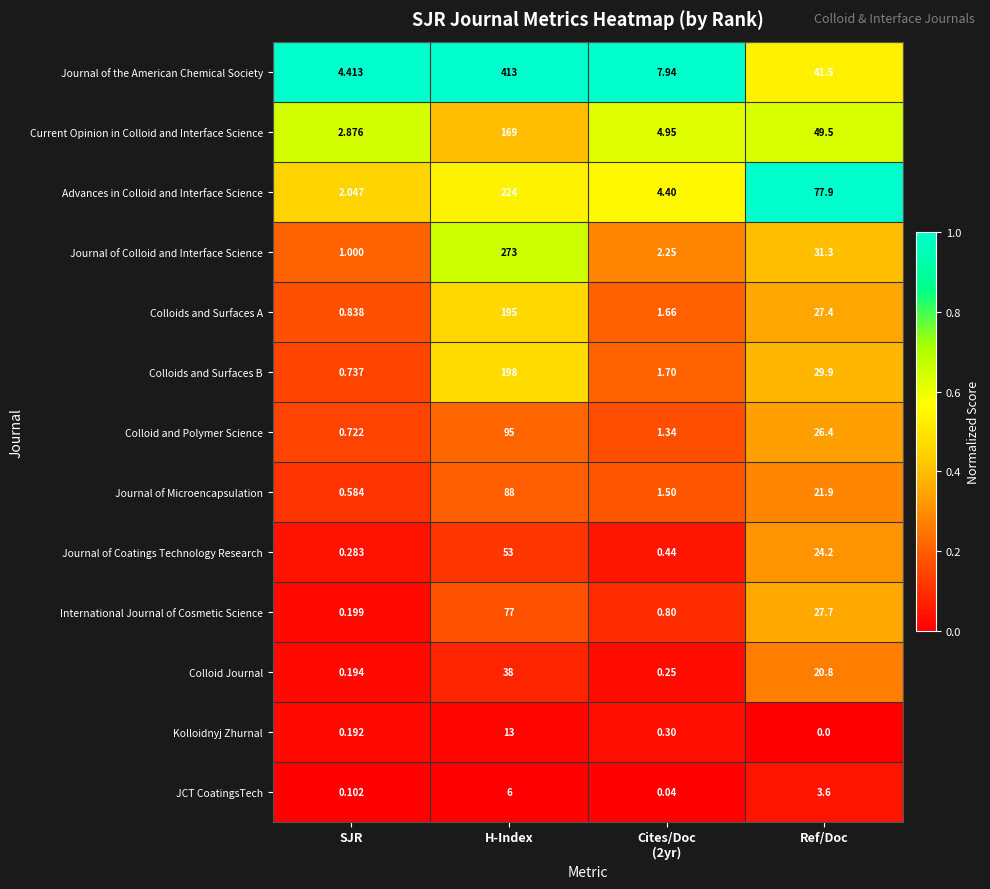

Where does the Journal of Colloid and Interface Science series first go above 31?

H-Index